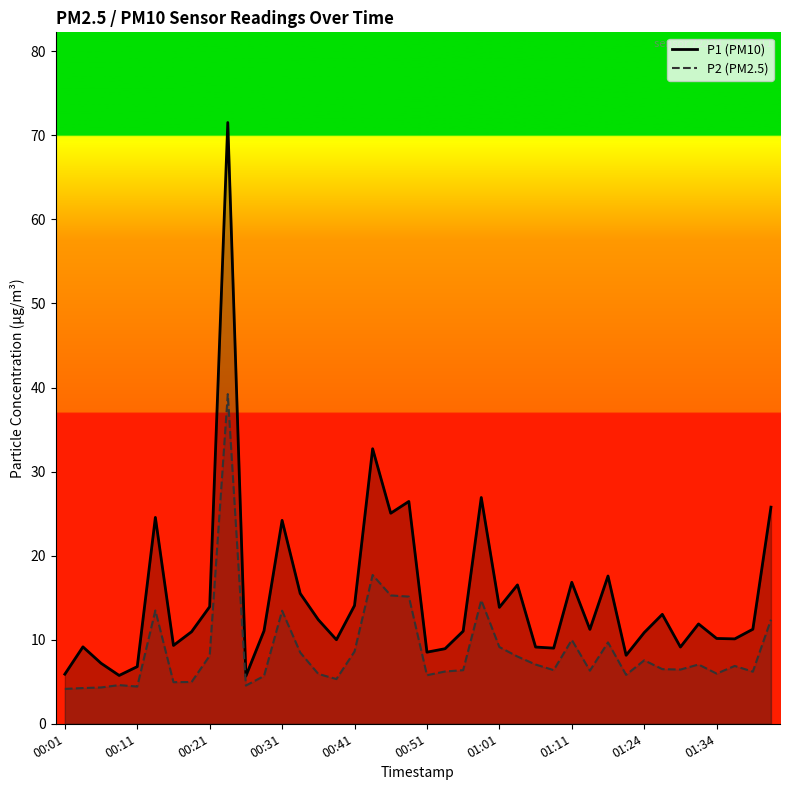

The value of P1 at 00:31 is 9.0. True or false?

False